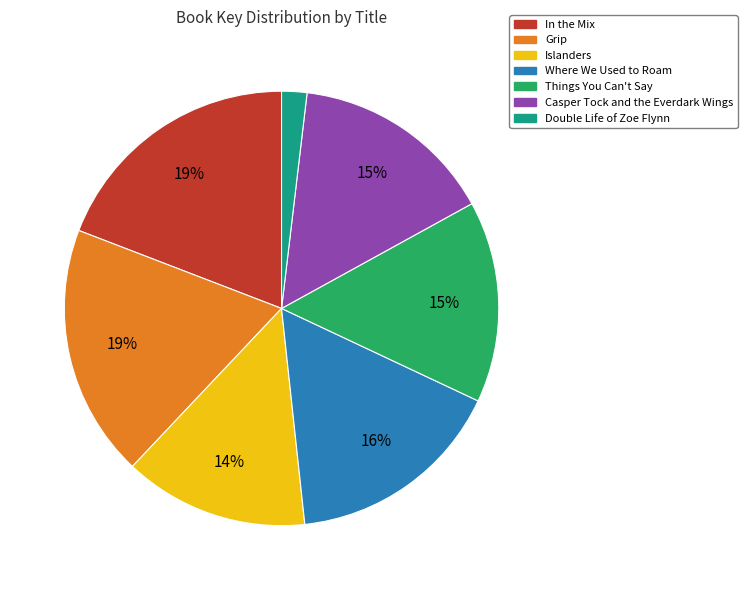

The Things You Can't Say slice represents 25% of the pie. True or false?

False